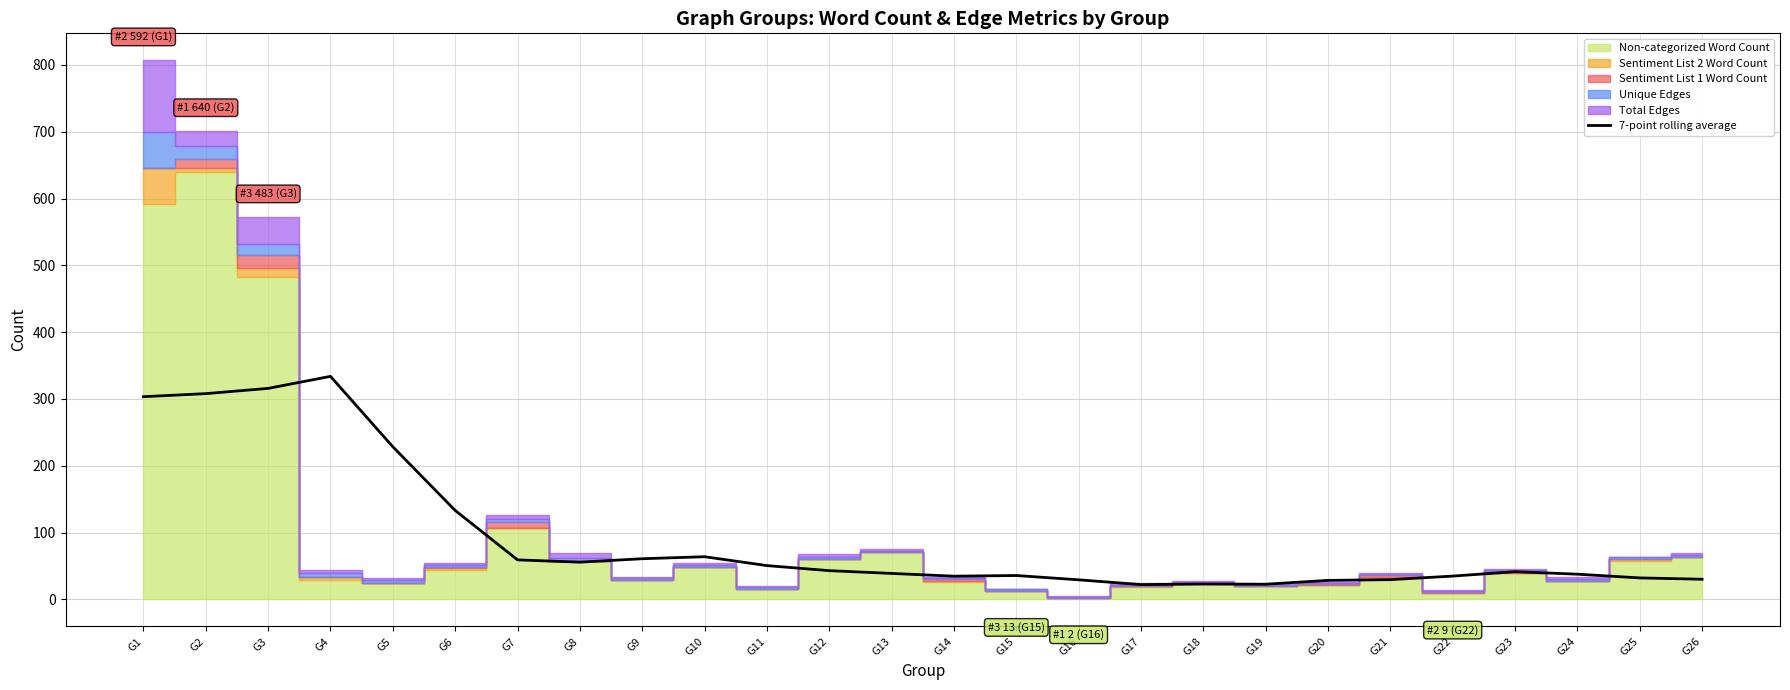

What is the maximum value for 7-point rolling average?

333.9